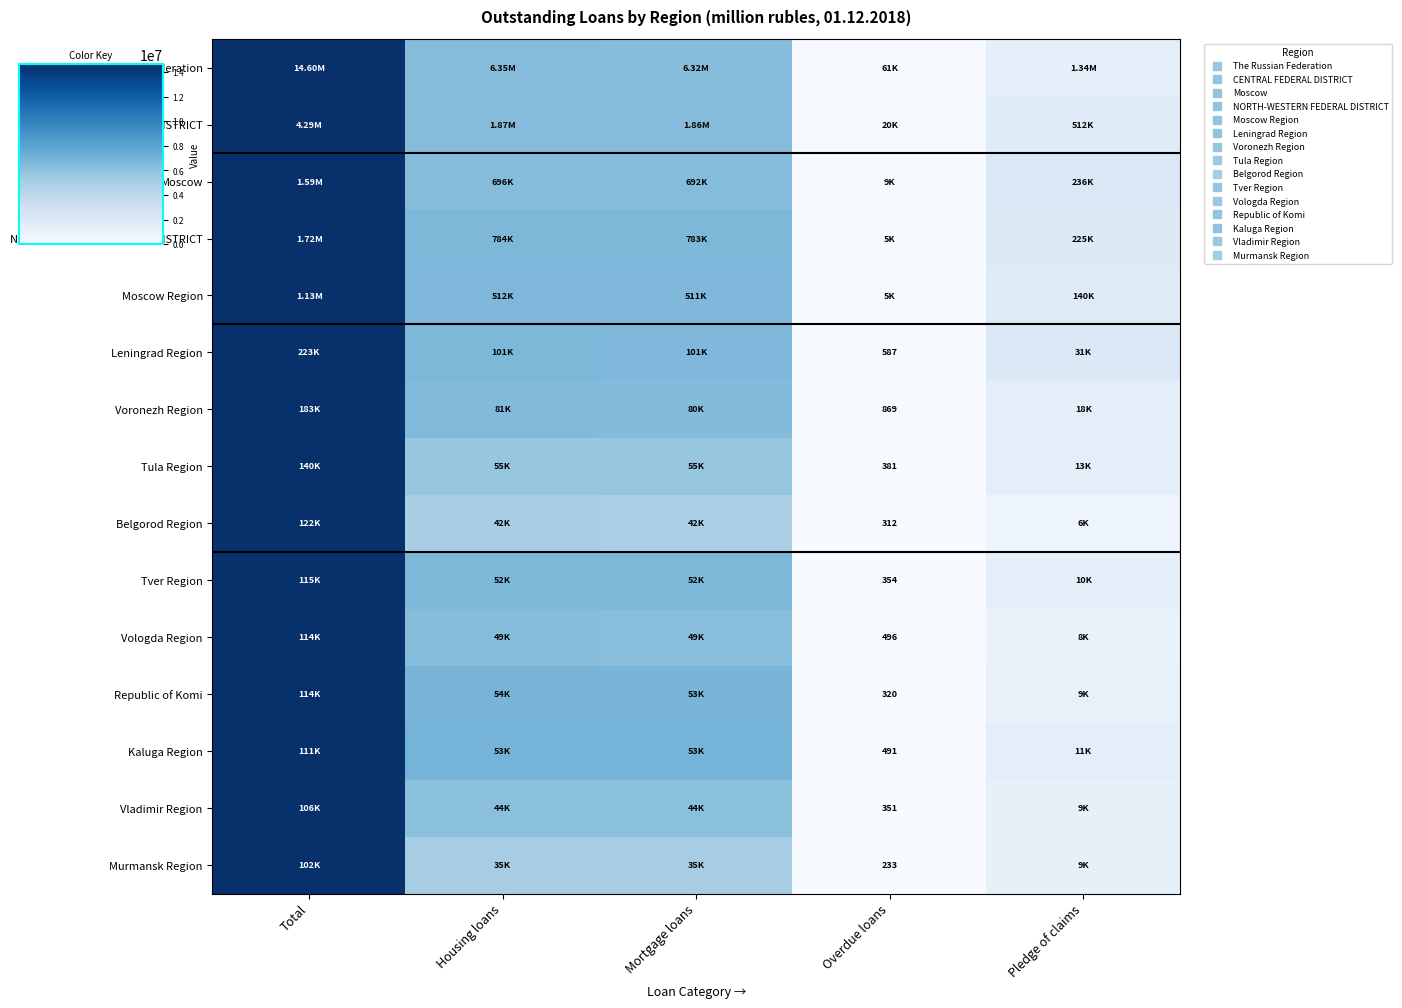

Is the value of The Russian Federation at Pledge of claims greater than the value of Kaluga Region at Overdue loans?

Yes